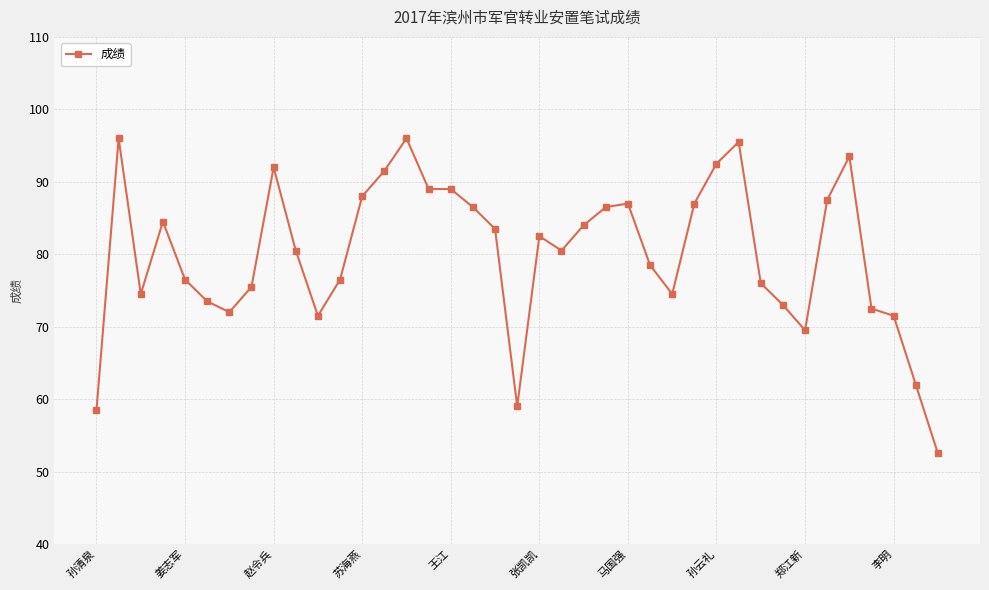

What is the value of the 3rd point from the left?

74.5